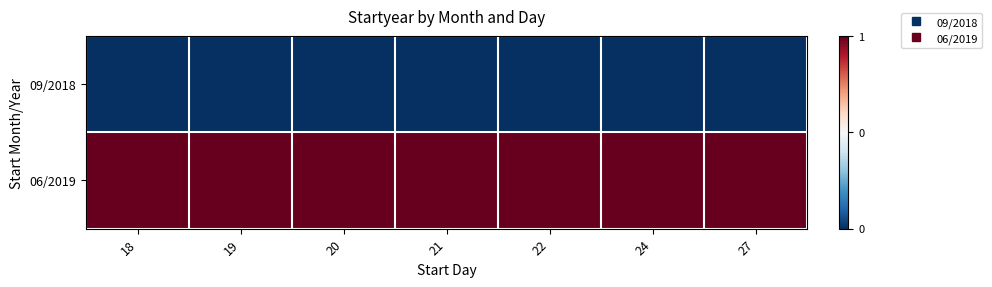

Reading left to right, list all the values displayed in this chart.

09/2018: 18=2018	19=2018	20=2018	21=2018	22=2018	24=2018	27=2018
06/2019: 18=2019	19=2019	20=2019	21=2019	22=2019	24=2019	27=2019